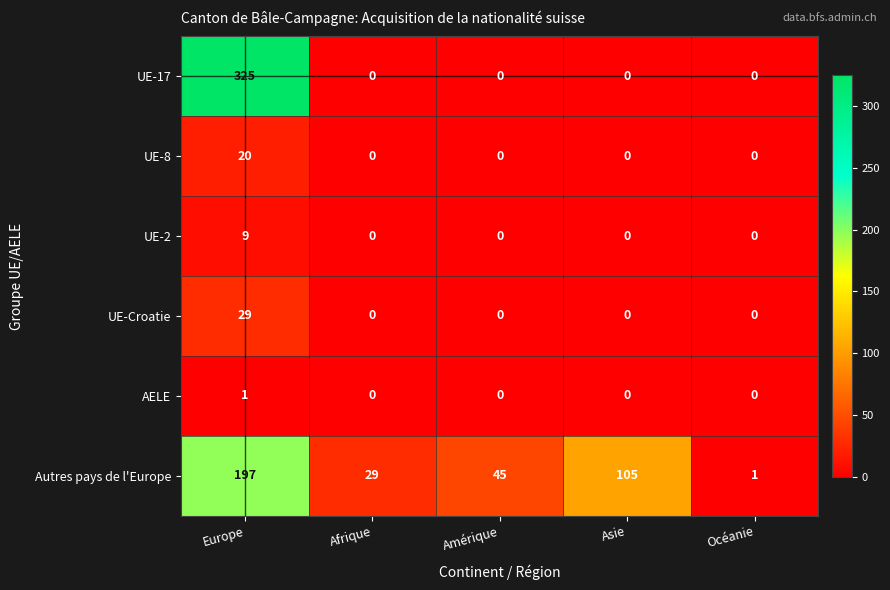

Which series has the largest total across all categories?

Autres pays de l'Europe